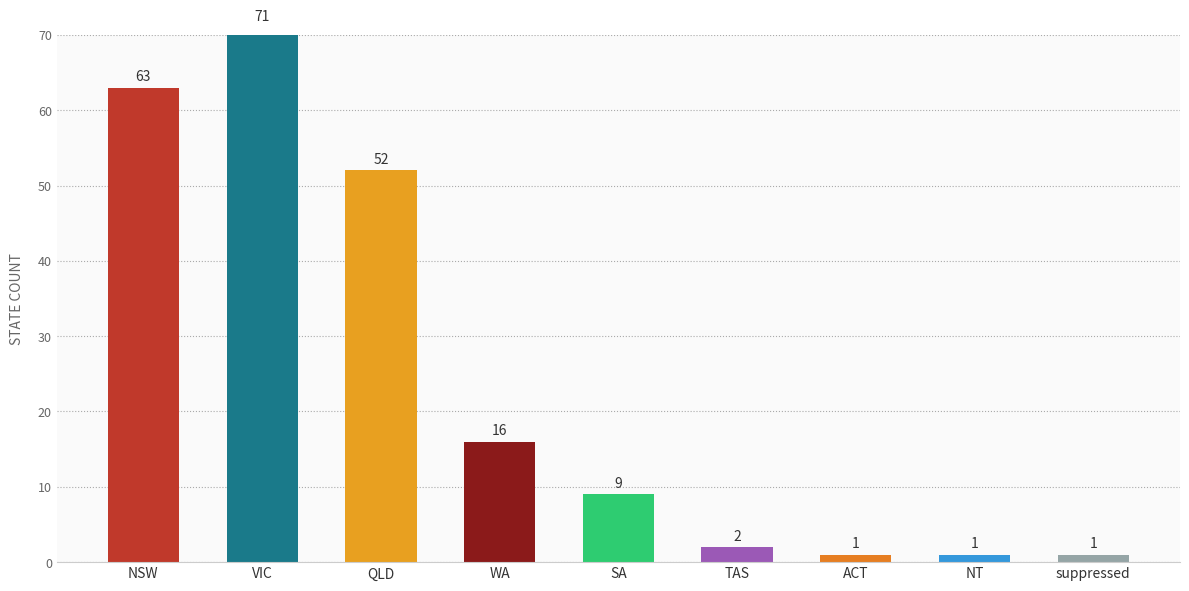

Reading right to left, list all the values displayed in this chart.

1	1	1	2	9	16	52	71	63